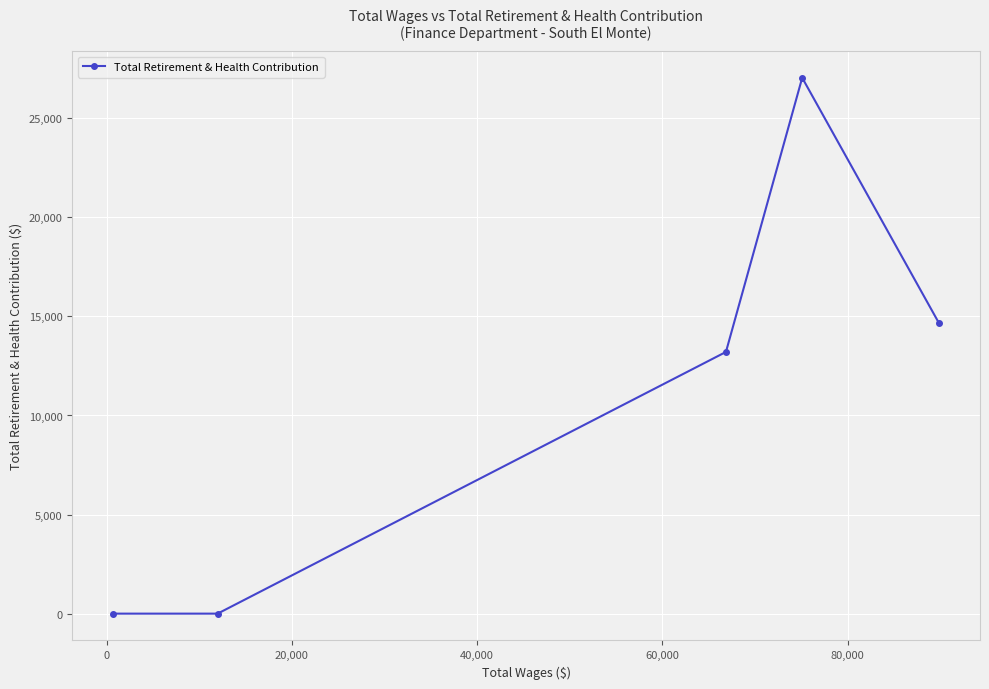

Reading left to right, what are all the values shown in this chart?

0	0	13207	27043	14683